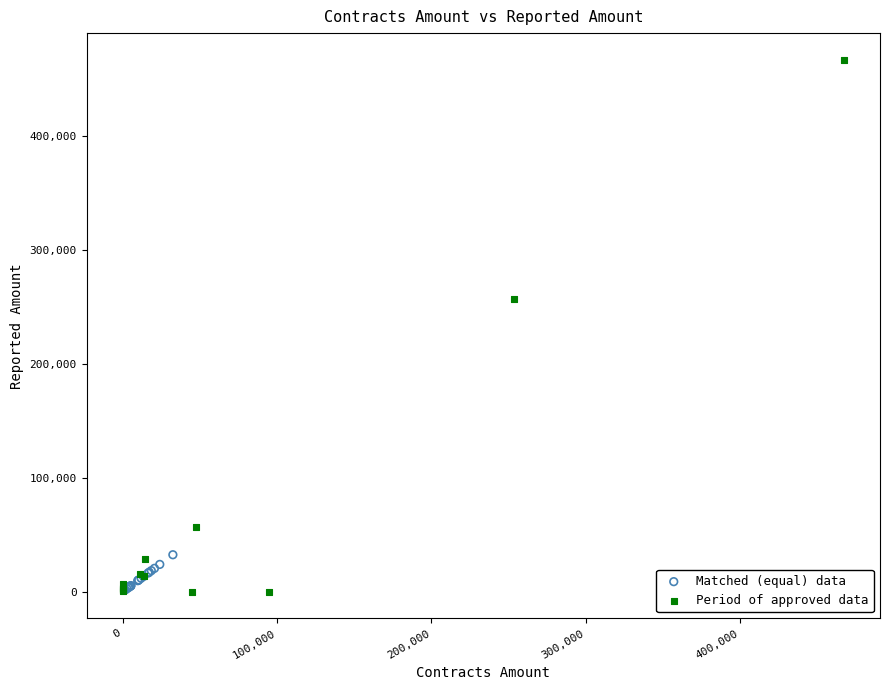

Which series has the largest Y range (max minus min)?

Period of approved data